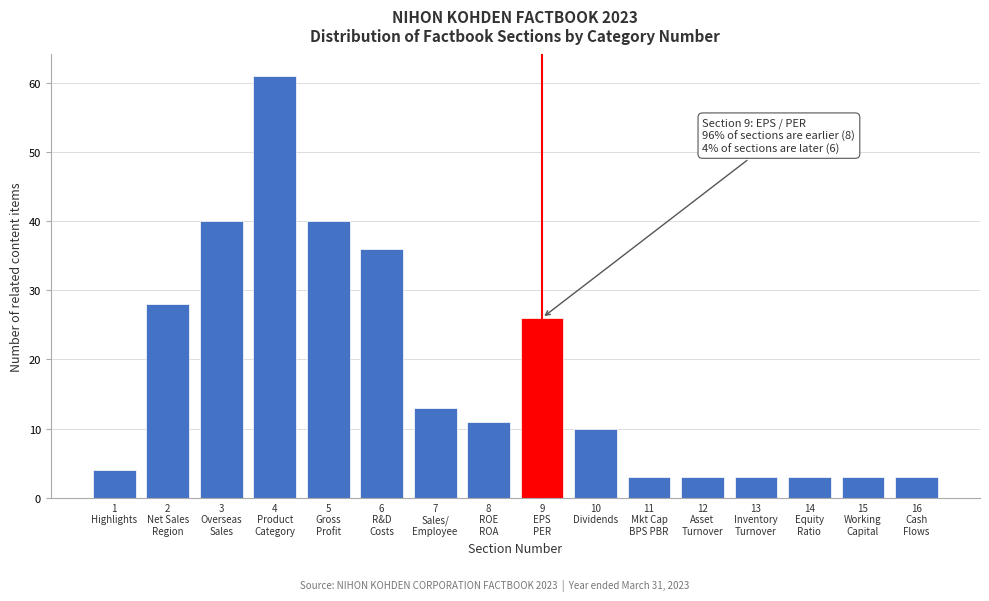

Reading right to left, what are all the values shown in this chart?

3	3	3	3	3	3	10	26	11	13	36	40	61	40	28	4